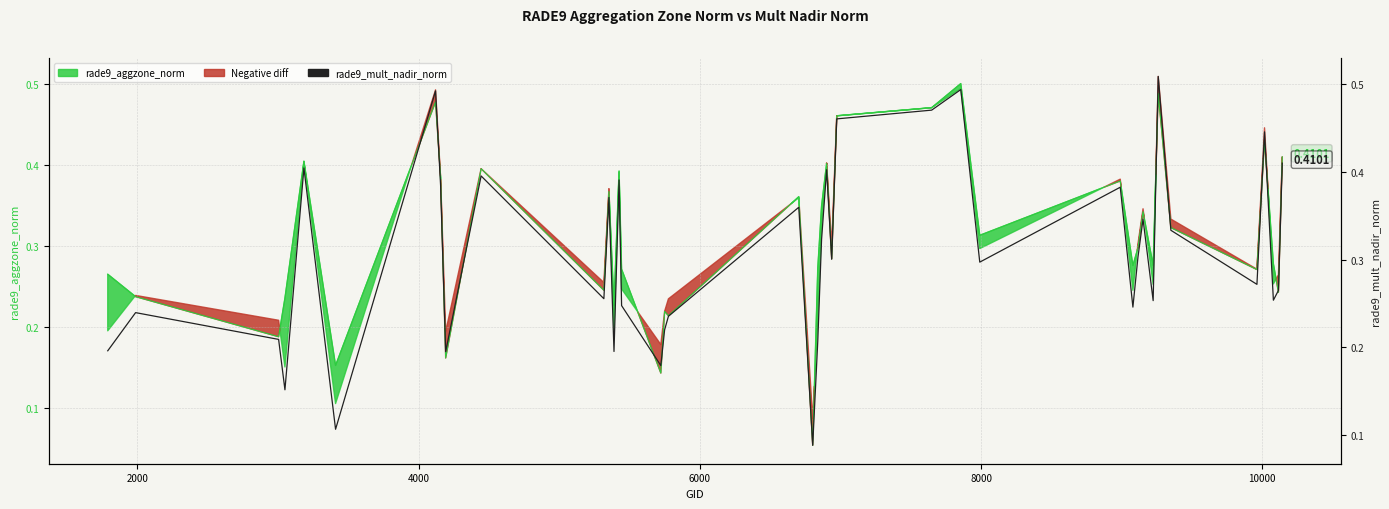

List the series in order of their peak value, highest first.

rade9_mult_nadir_norm (line), rade9_aggzone_norm (line)